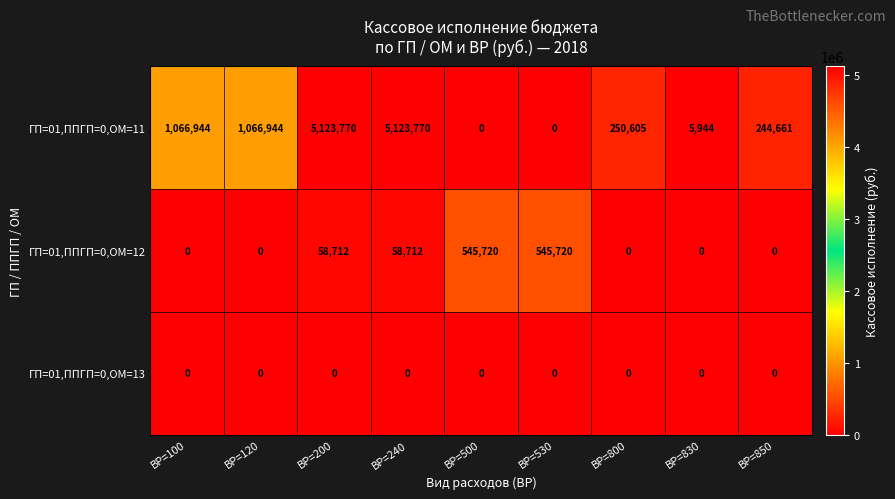

Reading right to left, transcribe all the data shown in this chart.

ГП=01,ППГП=0,ОМ=11: 244661	5944	250605	0	0	5123770	5123770	1066944	1066944
ГП=01,ППГП=0,ОМ=12: 0	0	0	545720	545720	58712	58712	0	0
ГП=01,ППГП=0,ОМ=13: 0	0	0	0	0	0	0	0	0